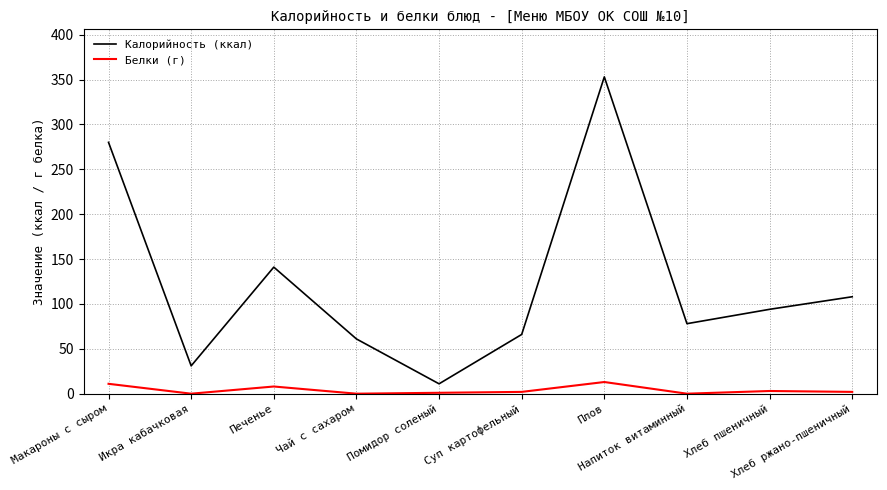

Is it true that Калорийность (ккал) equals 83 at Печенье?

False